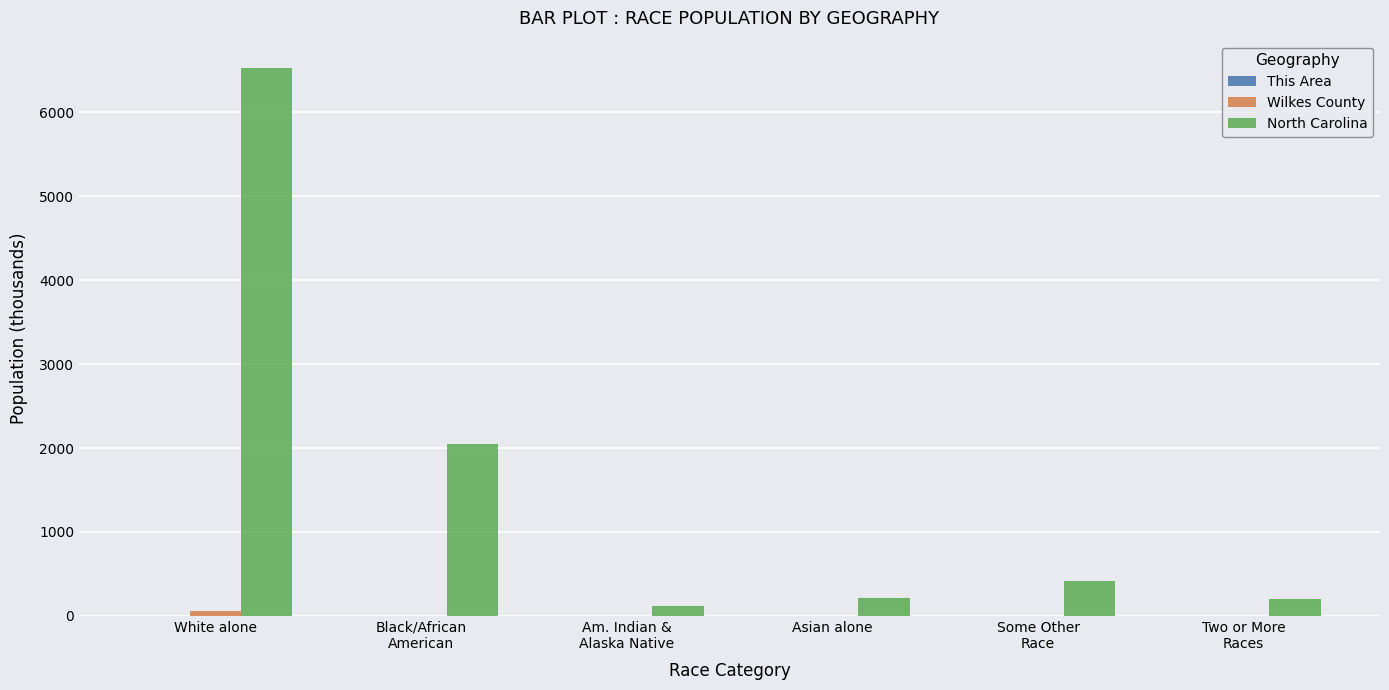

What is the spread (max minus min) of values at Two or More
Races?

206.2